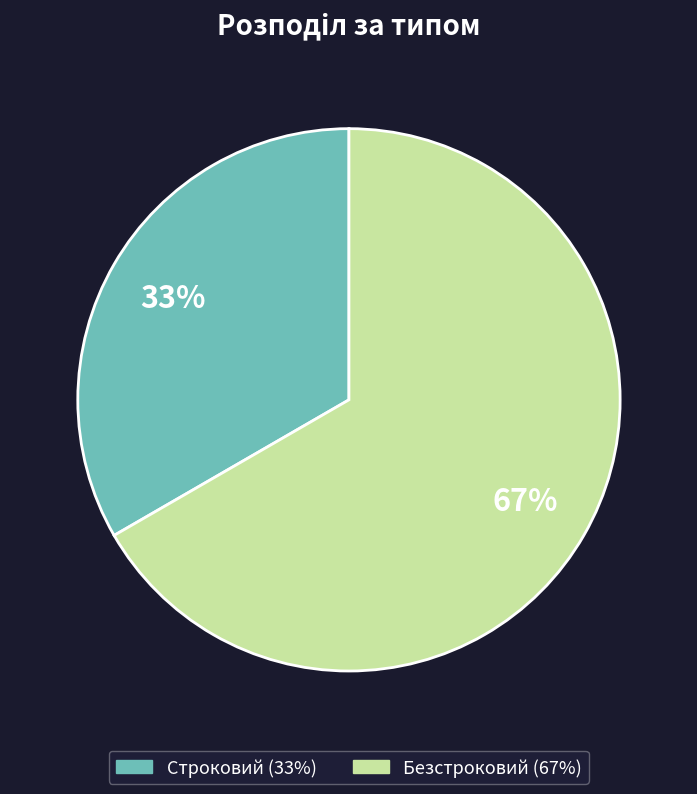

Approximately how many times larger is the value at Безстроковий compared to Строковий?

2.0